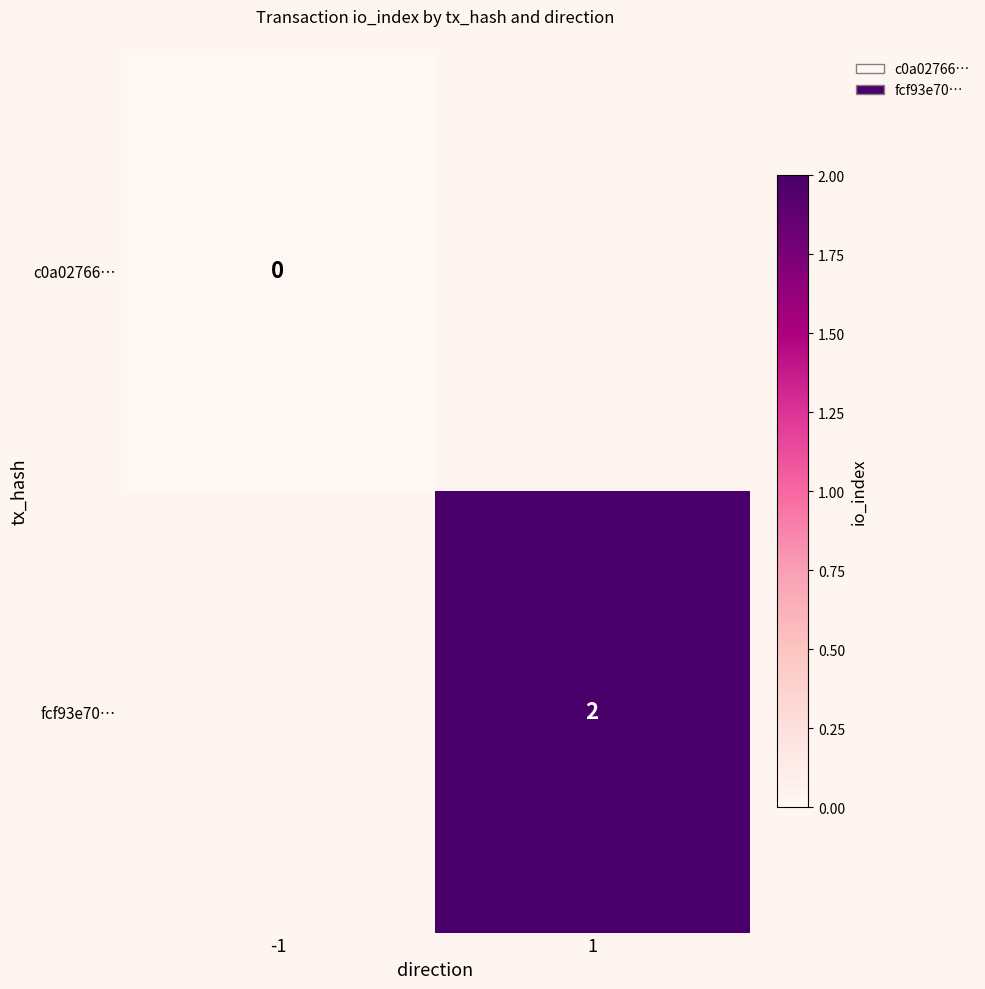

True or false: fcf93e70… has a value of 1 at 1.

False